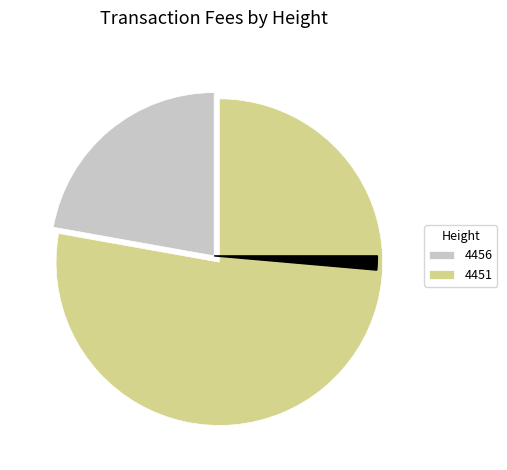

Is there a majority slice in this chart?

Yes